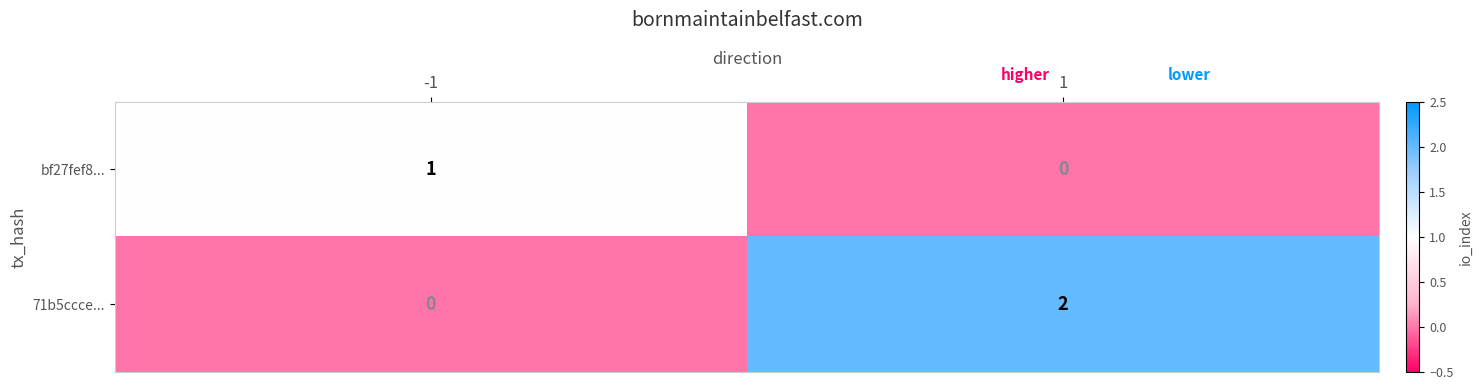

Which series changed the most between -1 and 1?

71b5ccce...